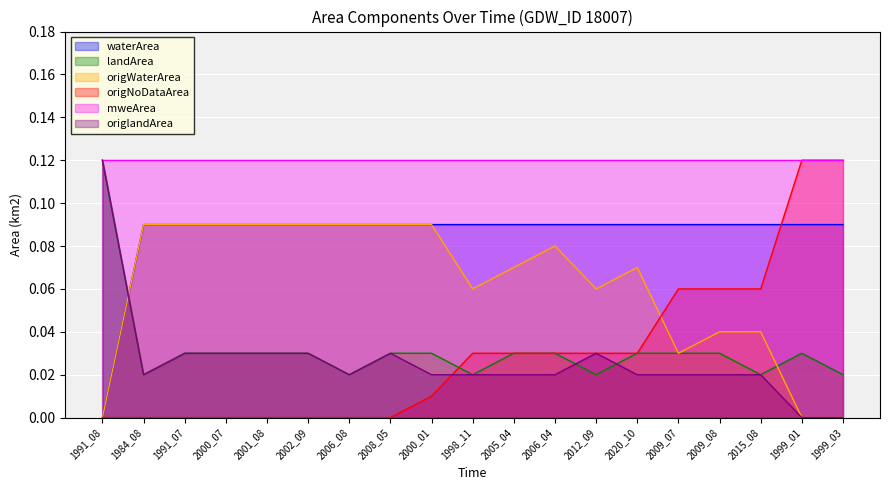

Which category has the lowest value in the waterArea series?

1991_08